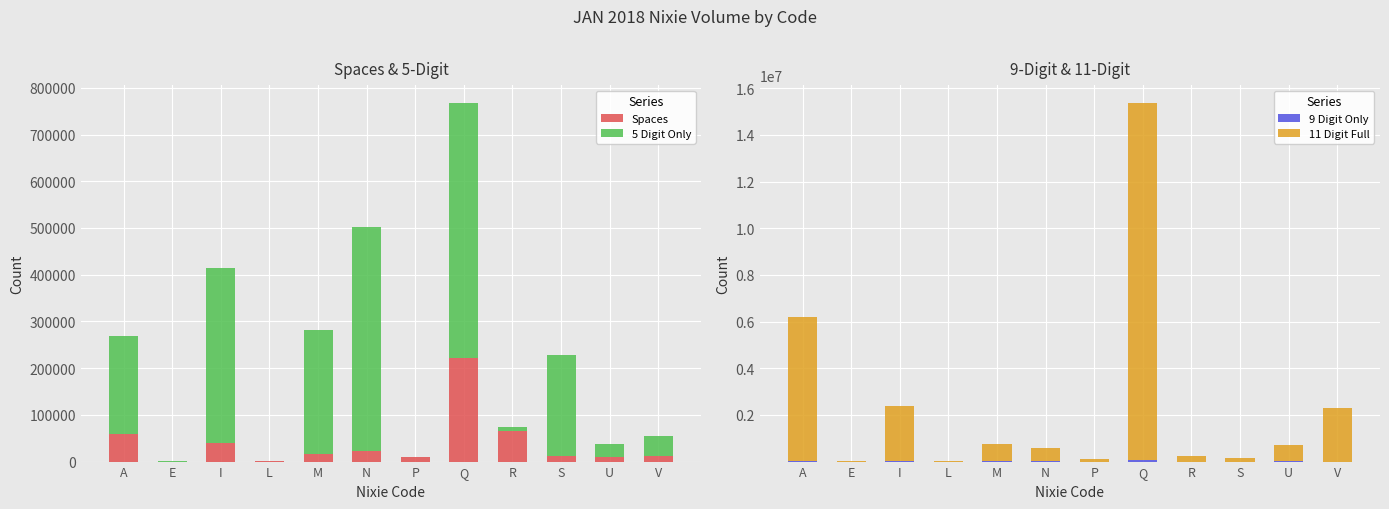

At which label does 5 Digit Only reach its minimum?

E